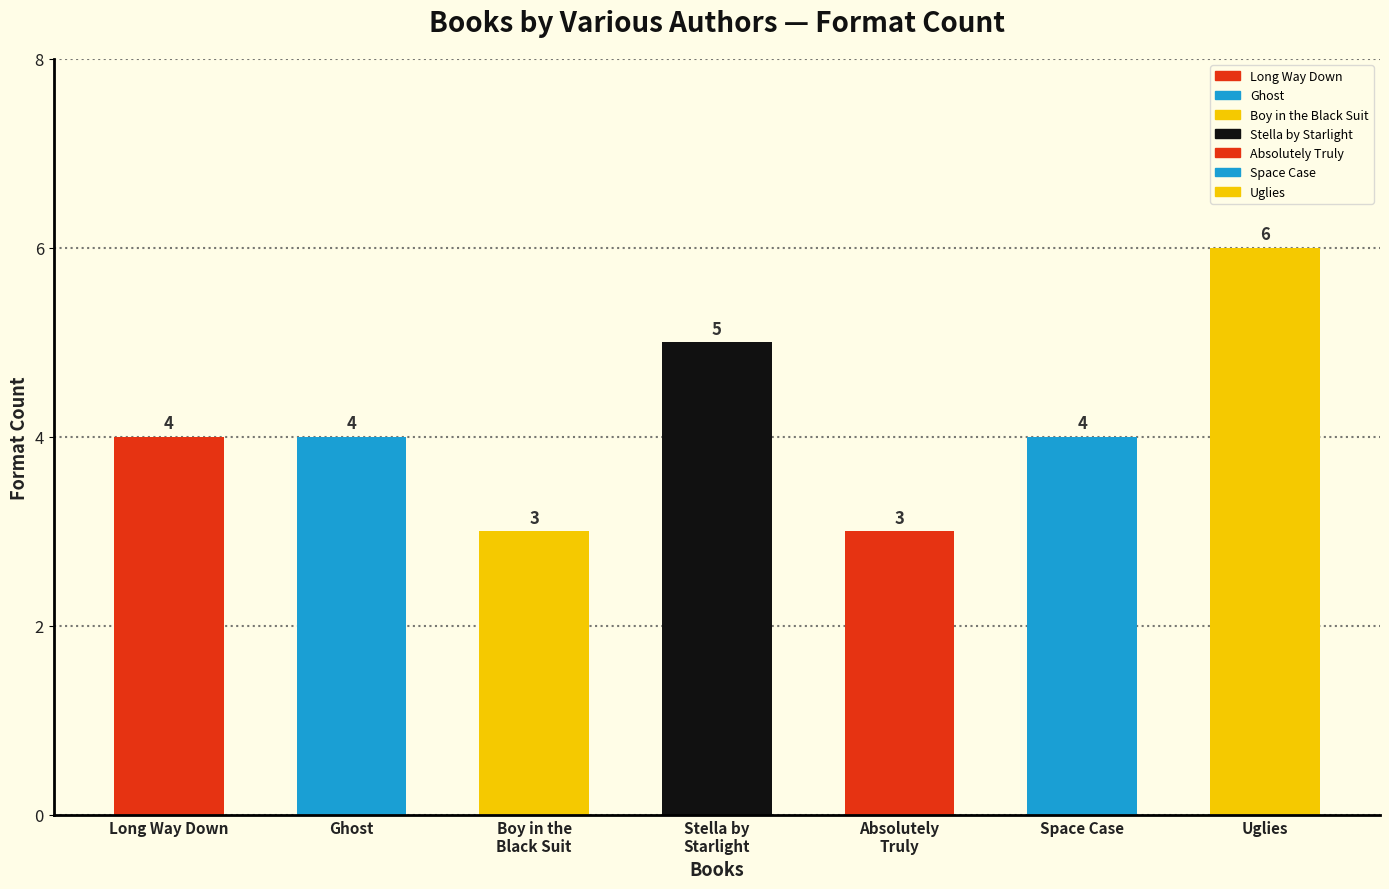

What is the difference between the values at Ghost and Stella by
Starlight?

1